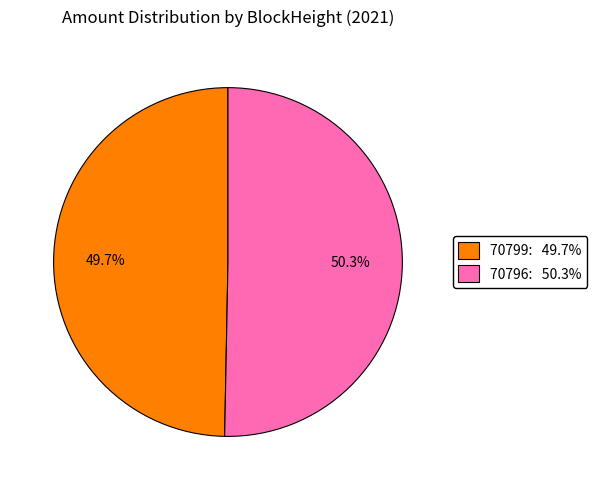

What is the largest slice in the pie chart?

70796